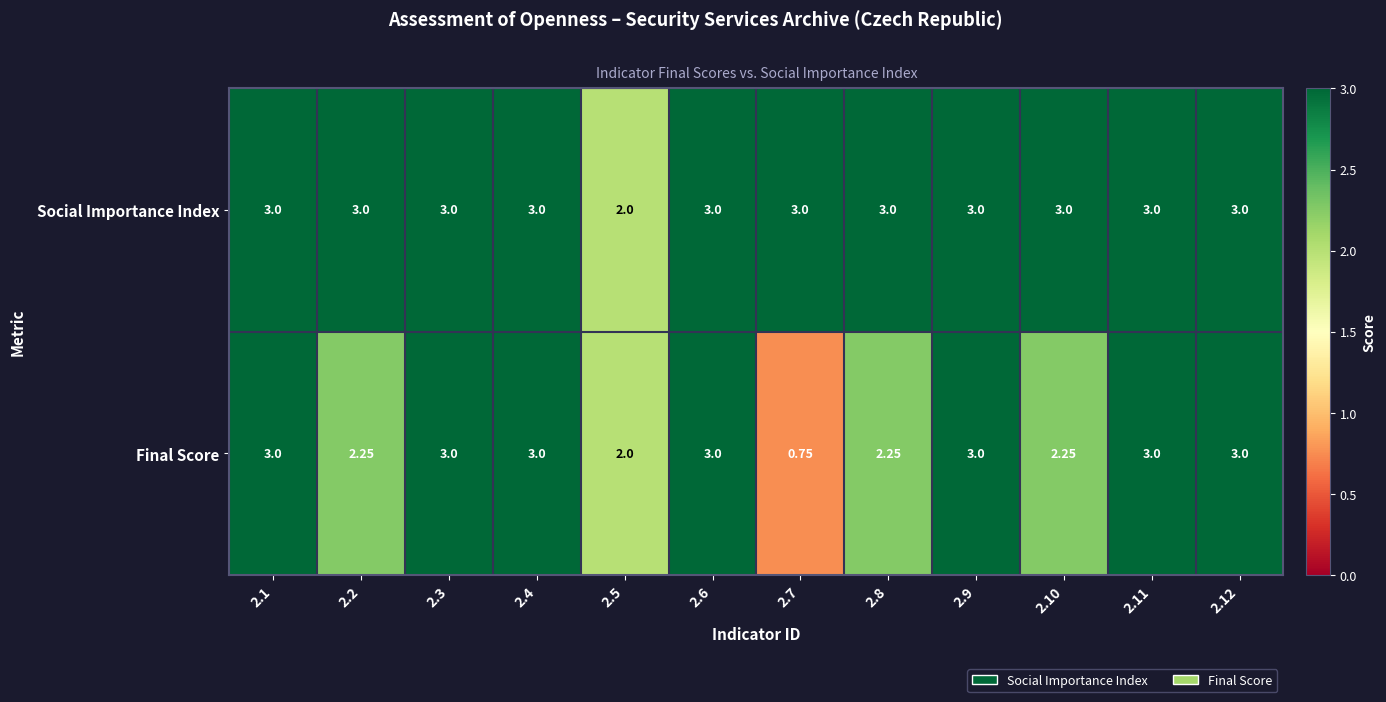

Rank the series by their average value, from lowest to highest.

Final Score, Social Importance Index